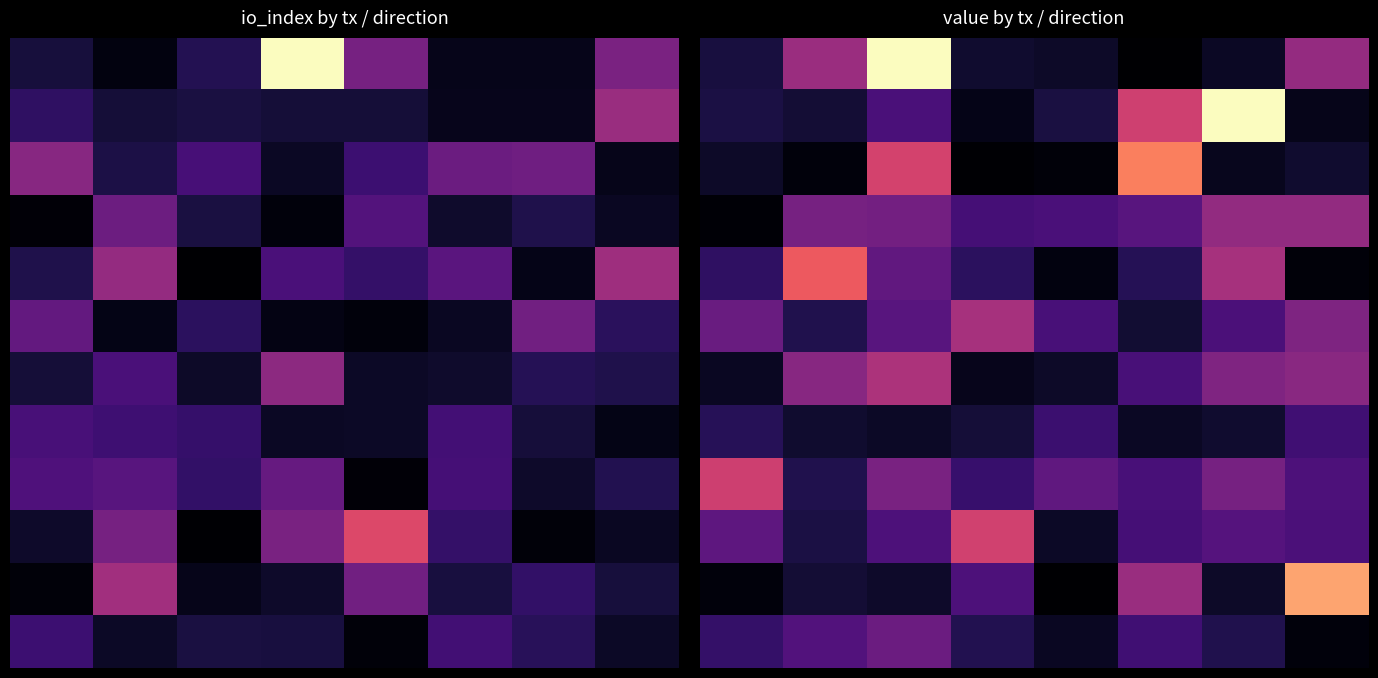

At how many categories does at least one series exceed 0?

8